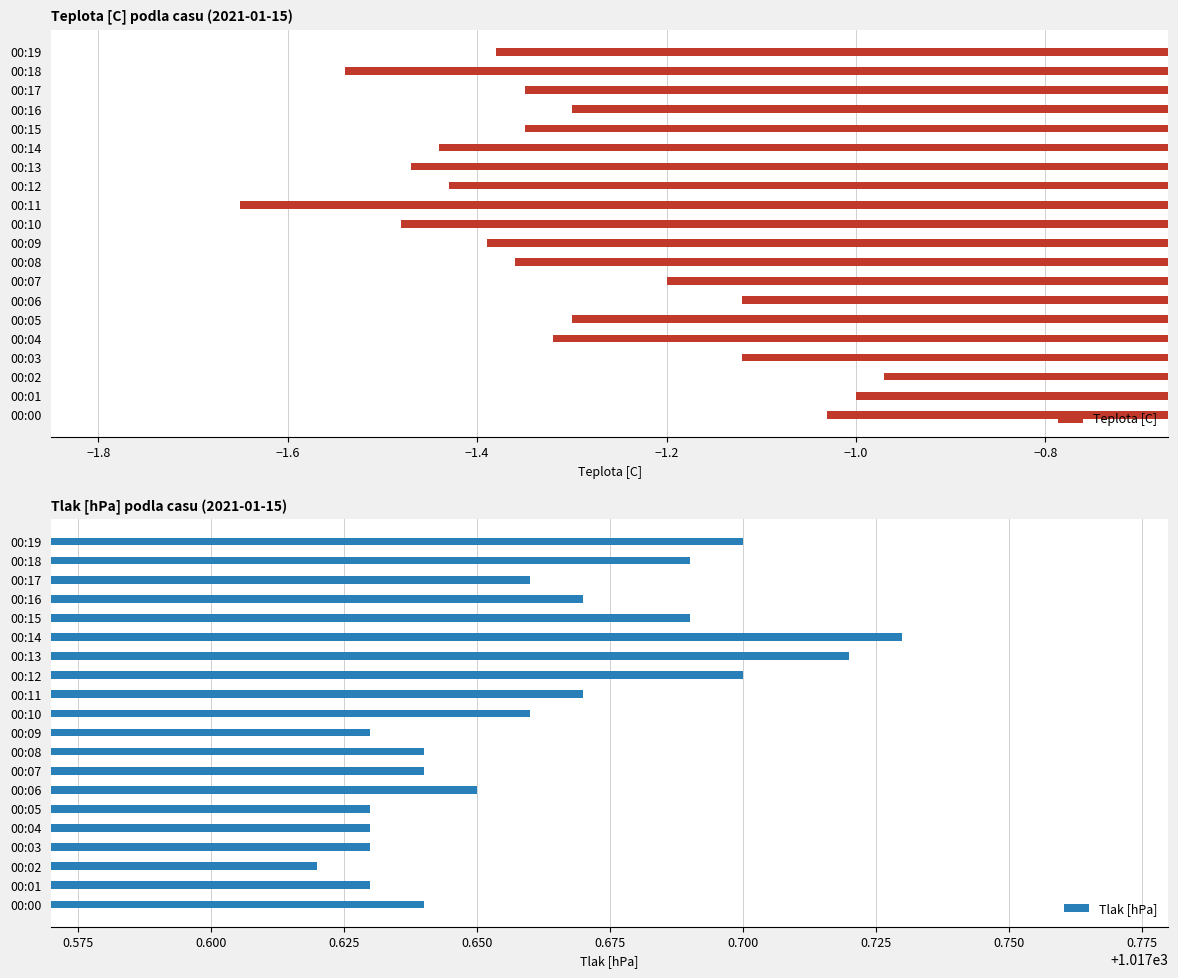

Which category has the lowest value in the Tlak [hPa] series?

00:02